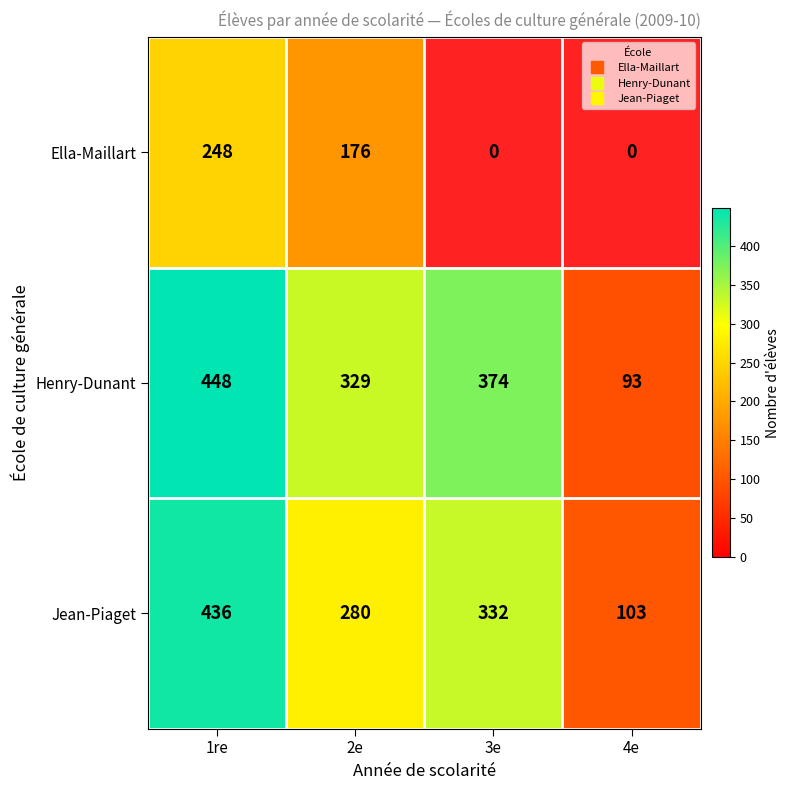

The Jean-Piaget series shows 94.1 at 3e. True or false?

False